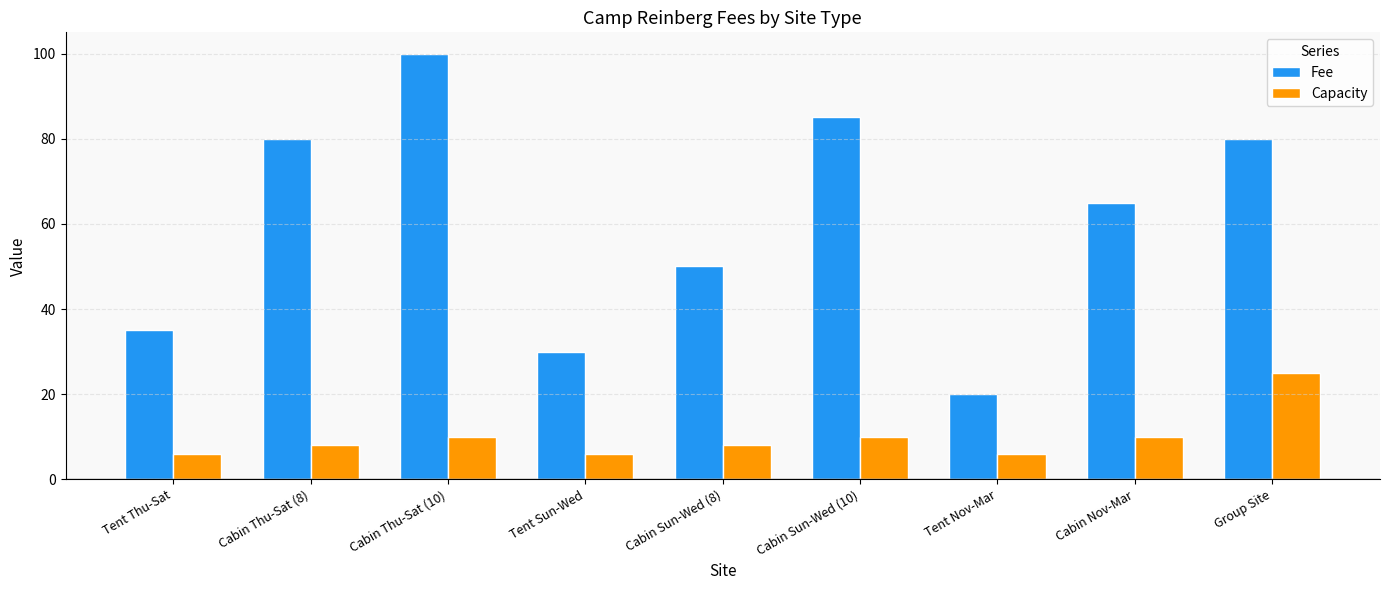

True or false: Capacity has a value of 8 at Cabin Sun-Wed (8).

True